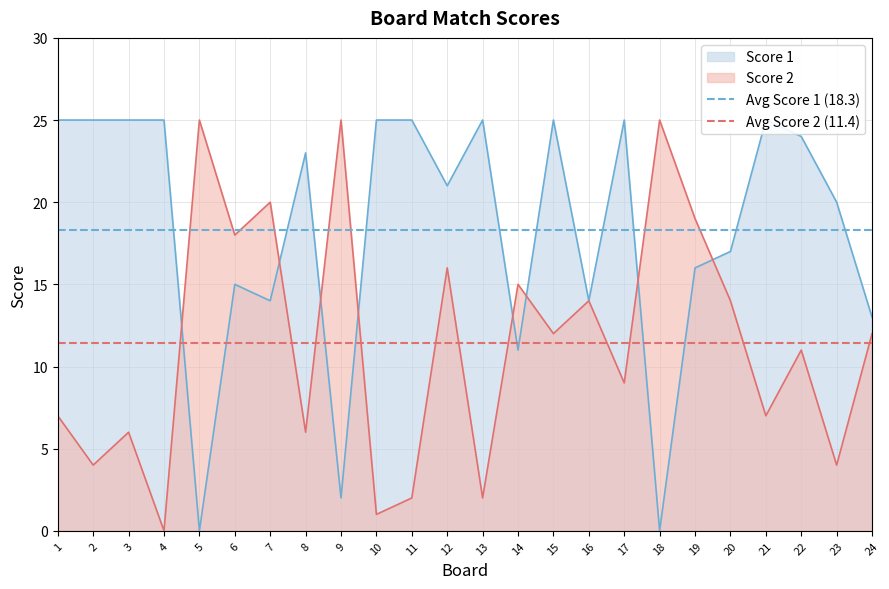

Is it true that Score 2 equals 25 at 18?

True